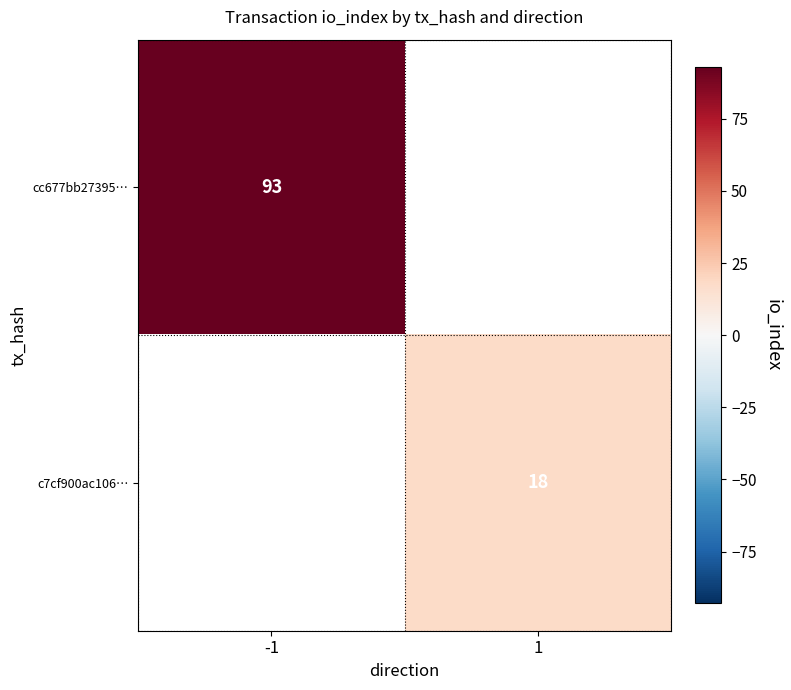

The value of c7cf900ac106… at 1 is 5. True or false?

False